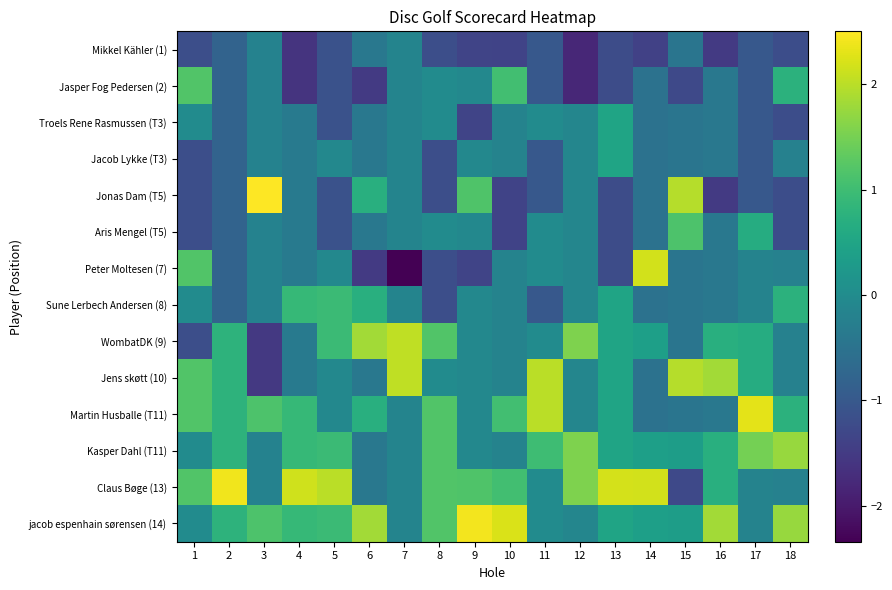

At how many categories does at least one series exceed 0?

18